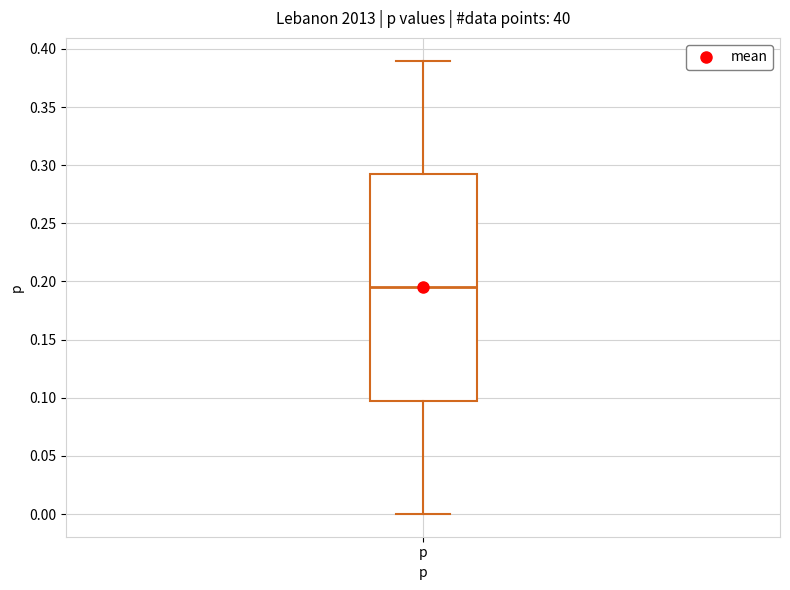

Read this box plot against the y-axis: the position of the median line, the range covered by the box, and the ends of both whiskers. The values are not printed on the chart, so give them approximately, as read against the axis.

median 0.195, box 0.100 to 0.295, whiskers 0.000 to 0.390